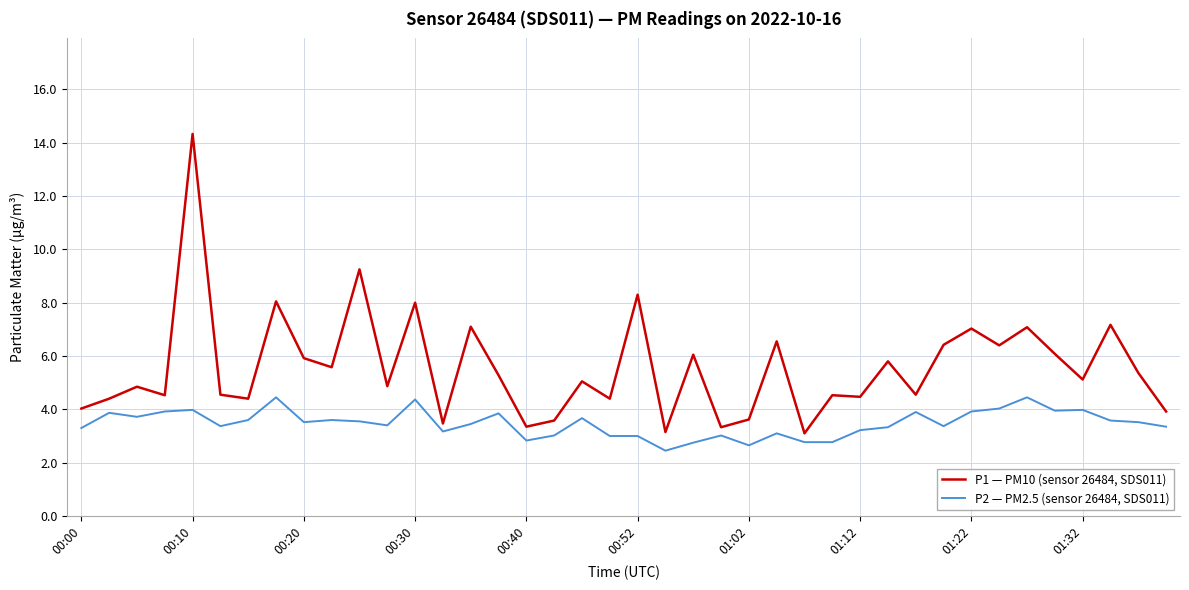

List the series in order of their peak value, lowest first.

P2 — PM2.5 (sensor 26484, SDS011), P1 — PM10 (sensor 26484, SDS011)